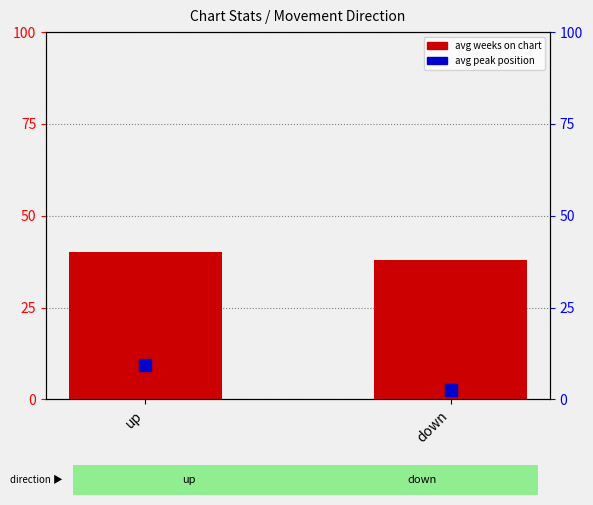

At which label does the data first exceed 40?

up